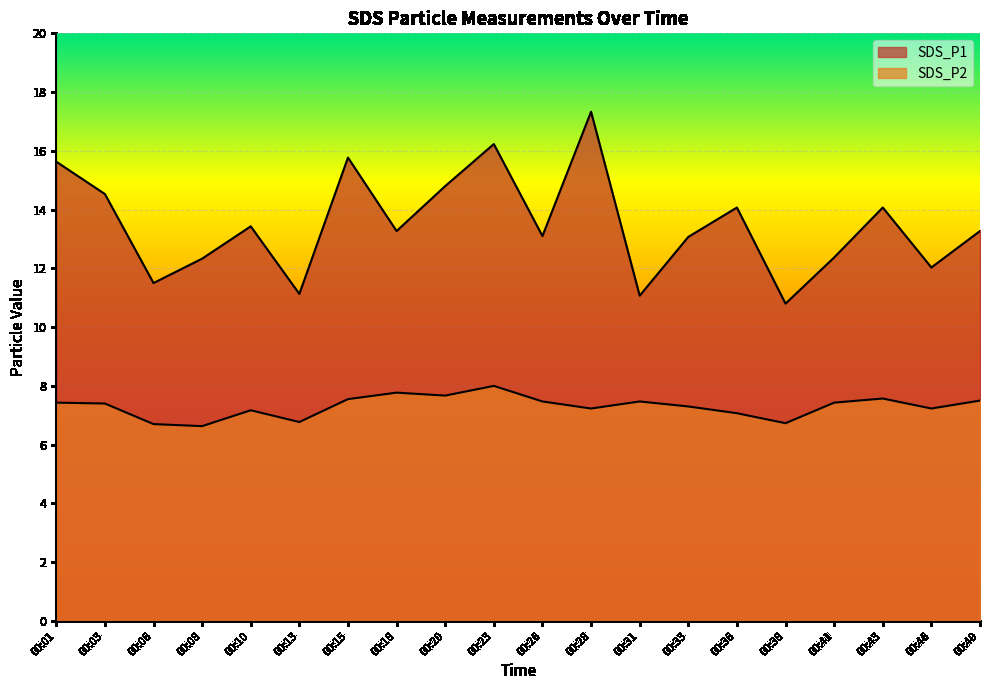

Reading right to left, transcribe all the data shown in this chart.

SDS_P1: 00:49=13.3	00:46=12.0	00:43=14.1	00:41=12.4	00:38=10.8	00:36=14.1	00:33=13.1	00:31=11.1	00:28=17.3	00:26=13.1	00:23=16.2	00:20=14.8	00:18=13.3	00:15=15.8	00:13=11.1	00:10=13.4	00:08=12.3	00:06=11.5	00:03=14.5	00:01=15.6
SDS_P2: 00:49=7.5	00:46=7.2	00:43=7.6	00:41=7.4	00:38=6.7	00:36=7.1	00:33=7.3	00:31=7.5	00:28=7.2	00:26=7.5	00:23=8.0	00:20=7.7	00:18=7.8	00:15=7.5	00:13=6.8	00:10=7.2	00:08=6.6	00:06=6.7	00:03=7.4	00:01=7.4